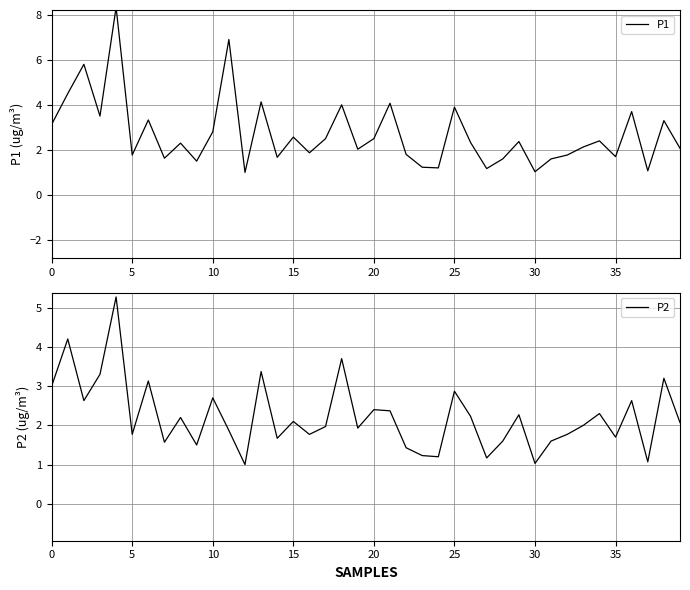

What is the spread (max minus min) of values at 26?

0.1